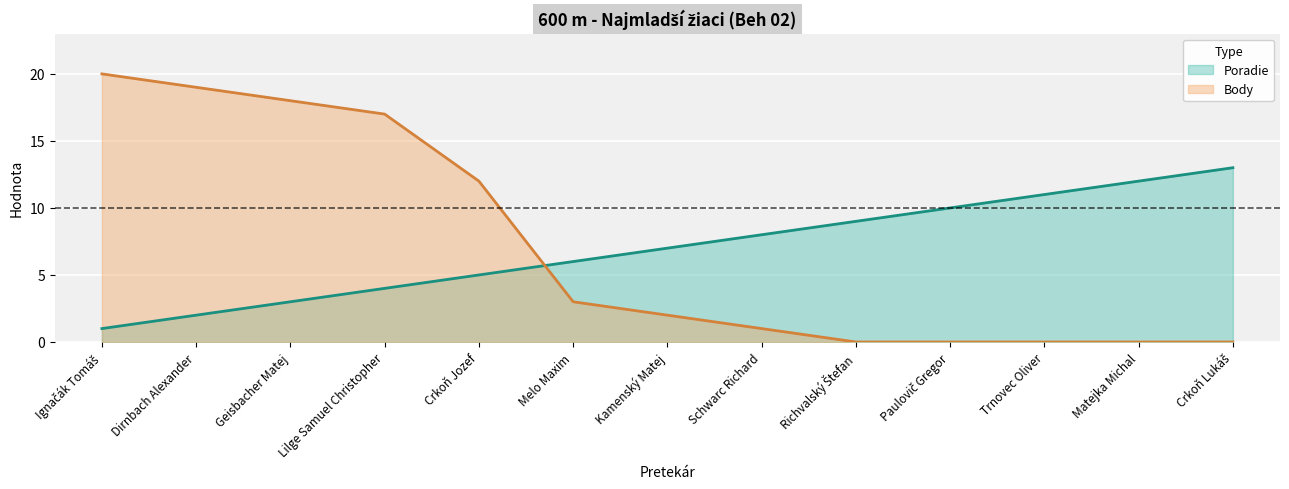

What are all the series names shown in the legend?

Poradie, Body